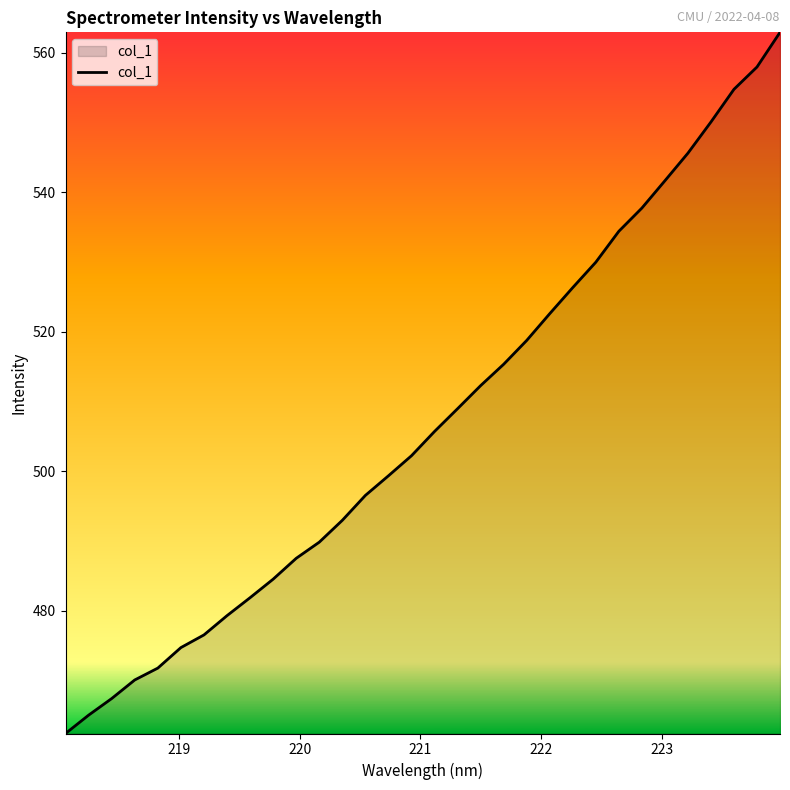

What is the difference between the maximum and minimum values?

100.6